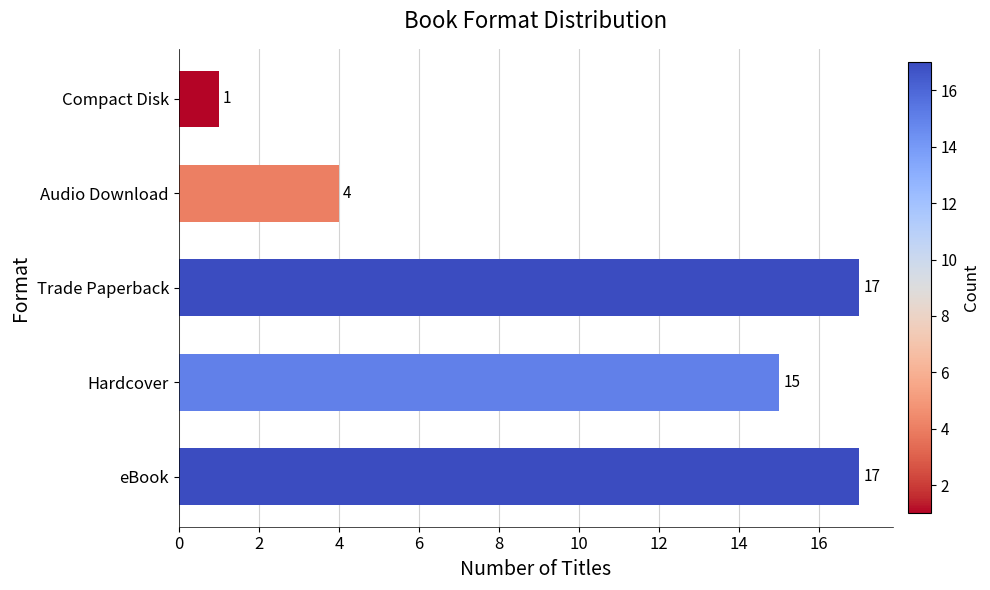

Count the number of categories in the chart.

5